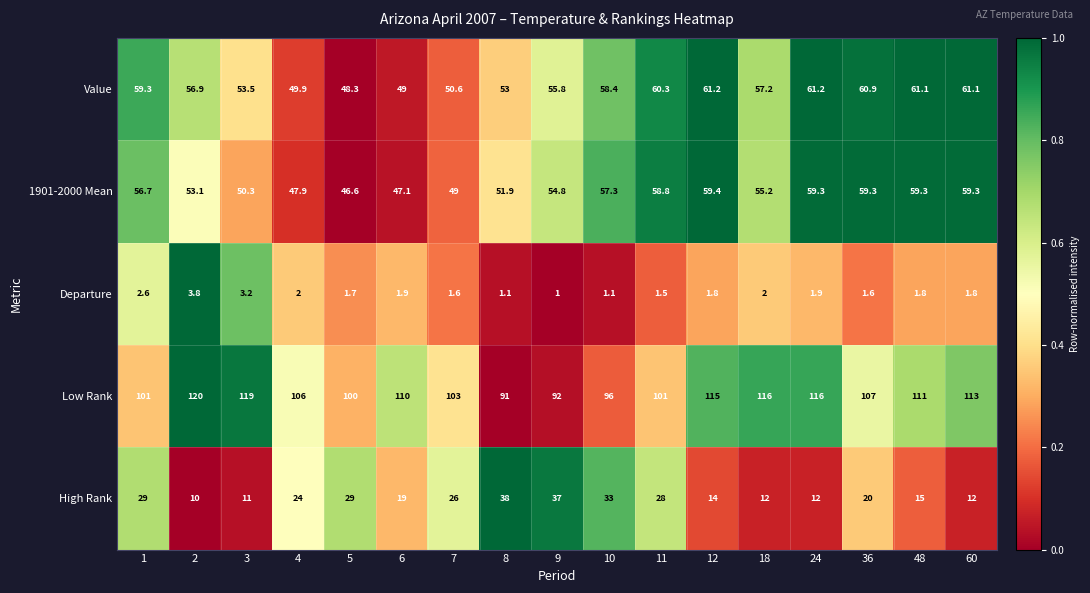

At 7, list the series in order from smallest to largest.

Departure, High Rank, 1901-2000 Mean, Value, Low Rank